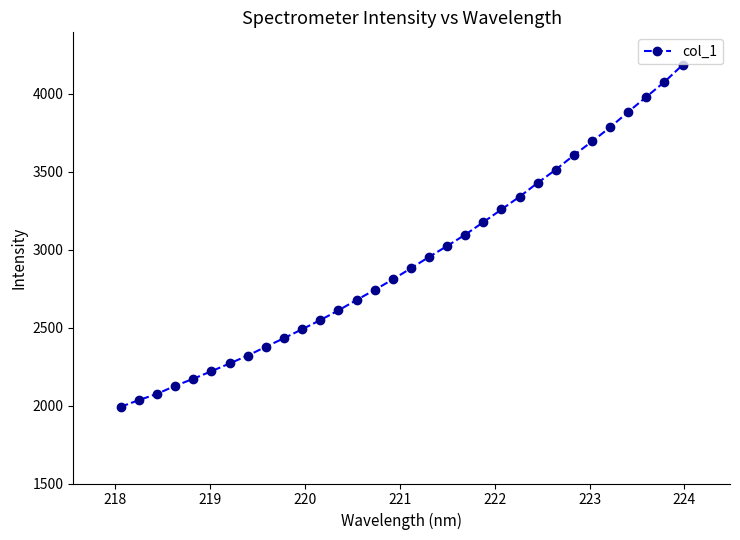

What is the difference between the second highest and minimum values?

2084.1